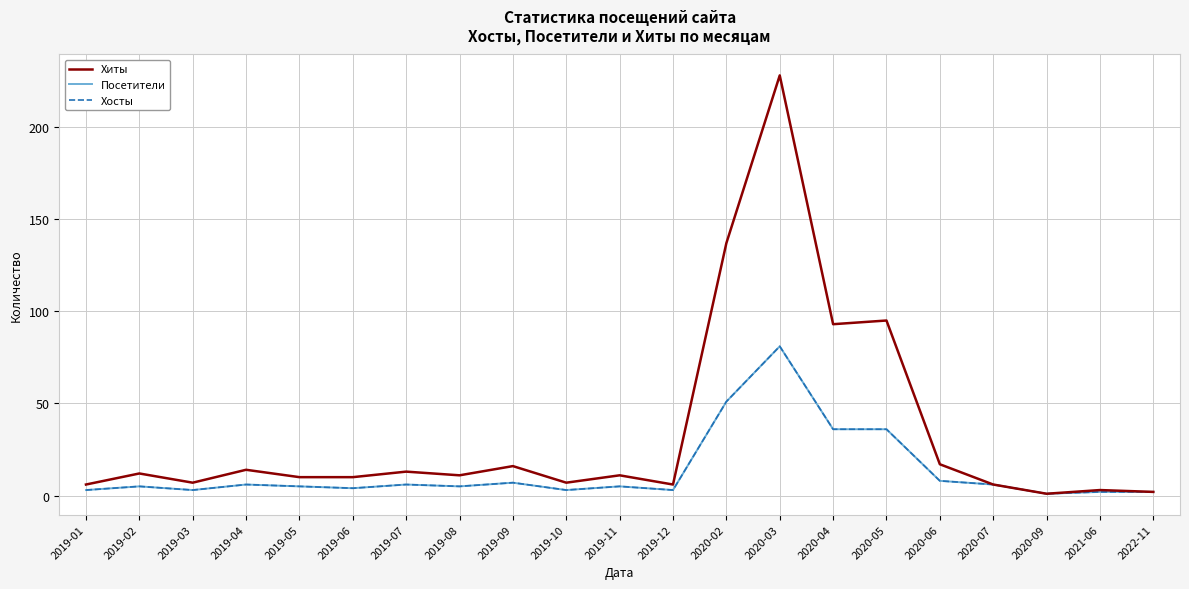

Rank the series by their maximum value, from highest to lowest.

Хиты, Посетители, Хосты